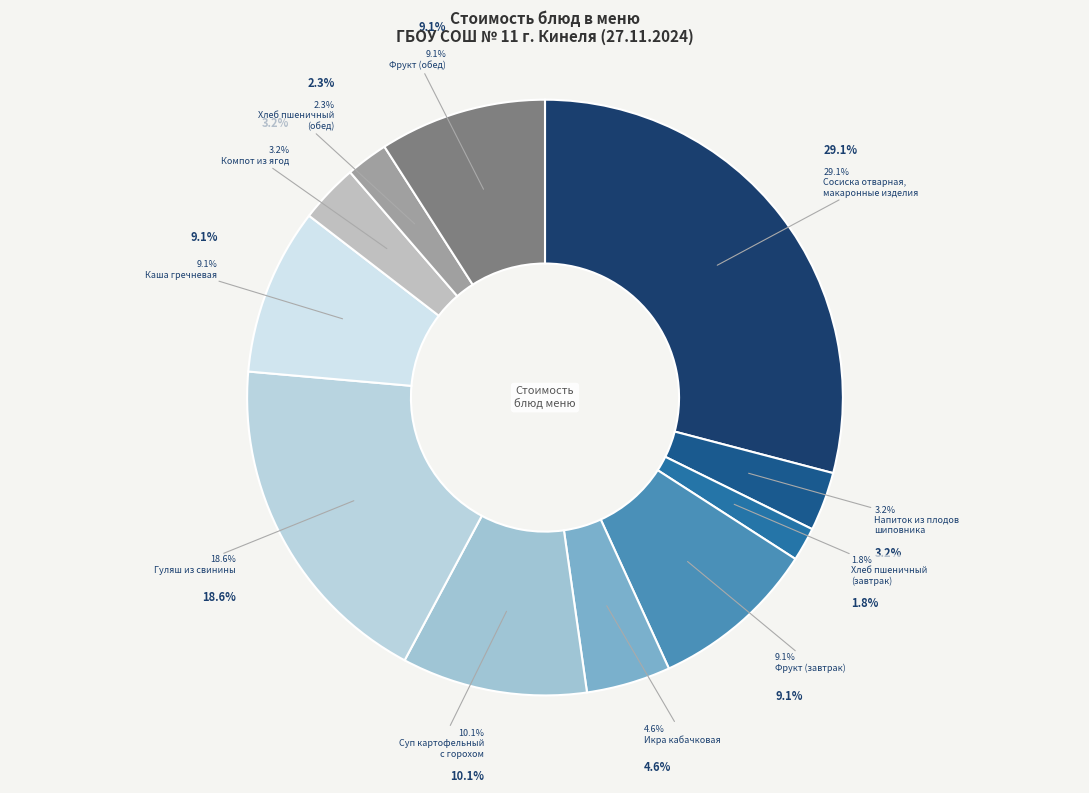

Does Икра кабачковая represent more than half of the total?

No